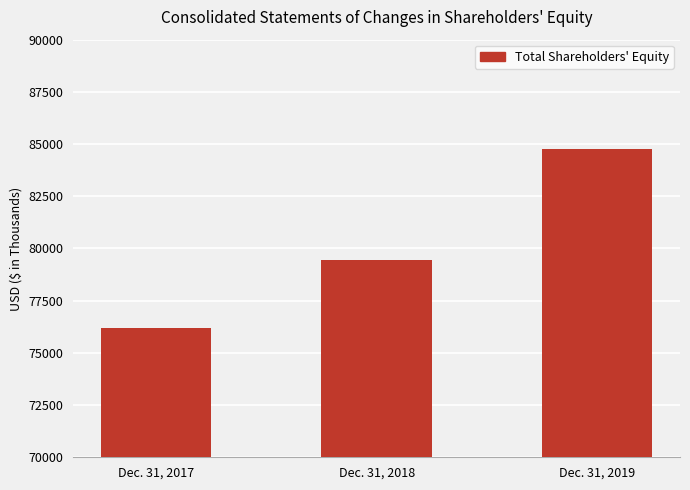

What is the value of the 3rd bar from the left?

84748